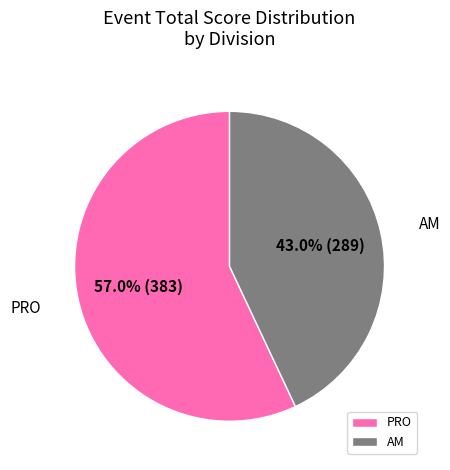

What is the majority slice?

PRO